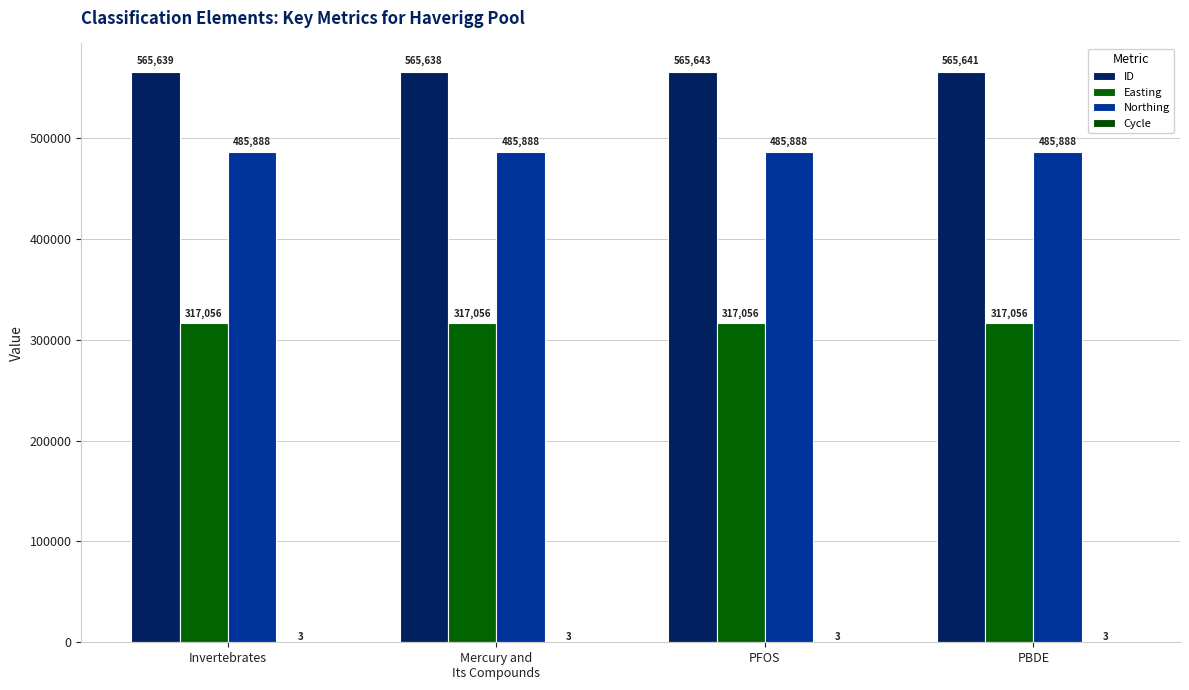

Count the number of categories in the chart.

4